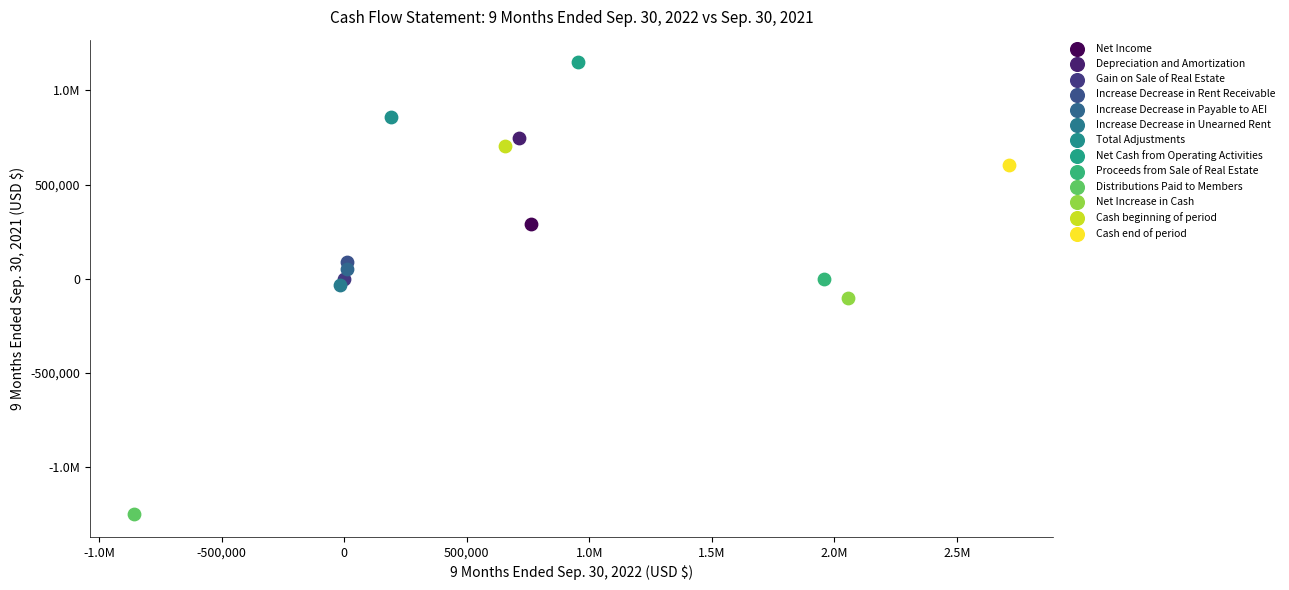

What are all the series names shown in the legend?

Net Income, Depreciation and Amortization, Gain on Sale of Real Estate, Increase Decrease in Rent Receivable, Increase Decrease in Payable to AEI, Increase Decrease in Unearned Rent, Total Adjustments, Net Cash from Operating Activities, Proceeds from Sale of Real Estate, Distributions Paid to Members, Net Increase in Cash, Cash beginning of period, Cash end of period